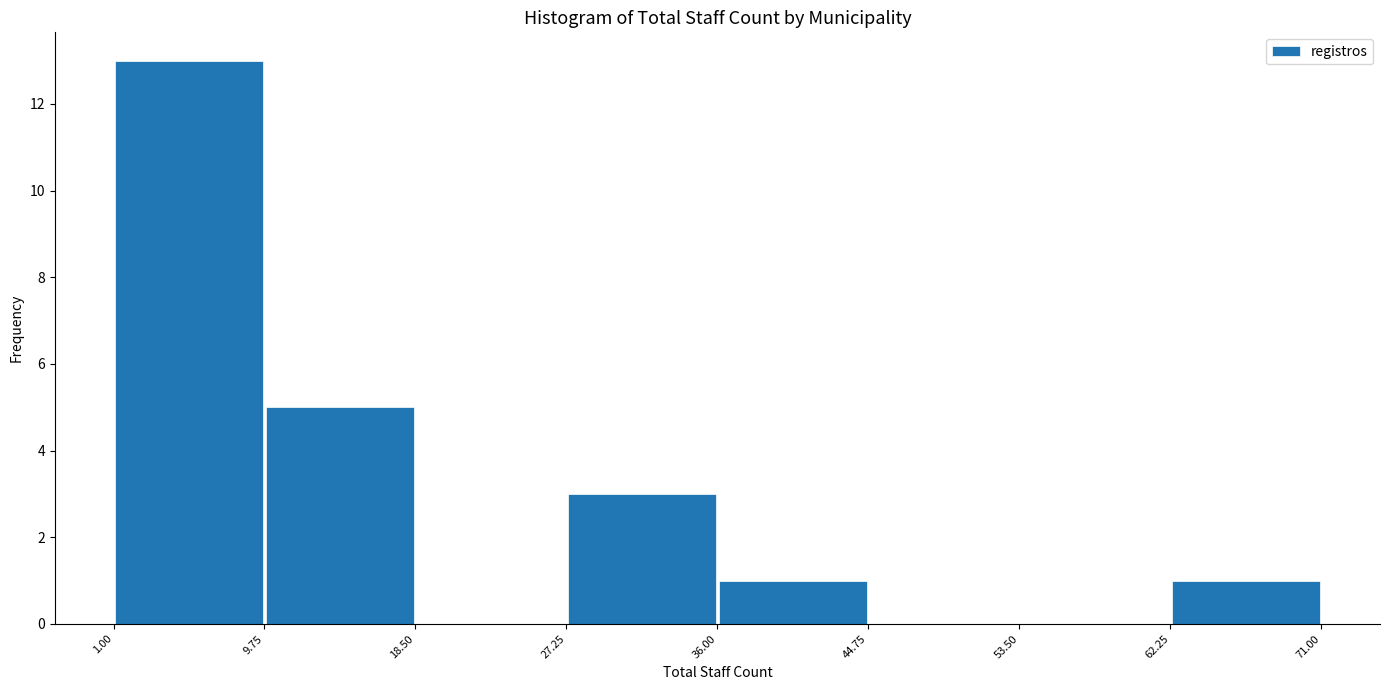

Reading left to right, list every bar in this chart as the range it spans on the x-axis followed by its height. The values are not printed on the chart, so give them approximately, as read against the axis.

1.00 to 9.75: 13
9.75 to 18.50: 5
18.50 to 27.25: 0
27.25 to 36.00: 3
36.00 to 44.75: 1
44.75 to 53.50: 0
53.50 to 62.25: 0
62.25 to 71.00: 1